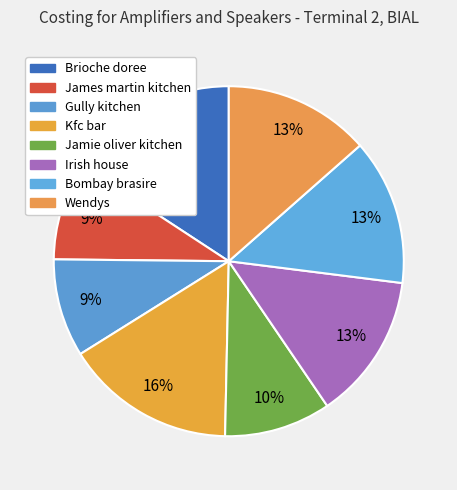

To the nearest percent, what portion does Brioche doree represent?

16%